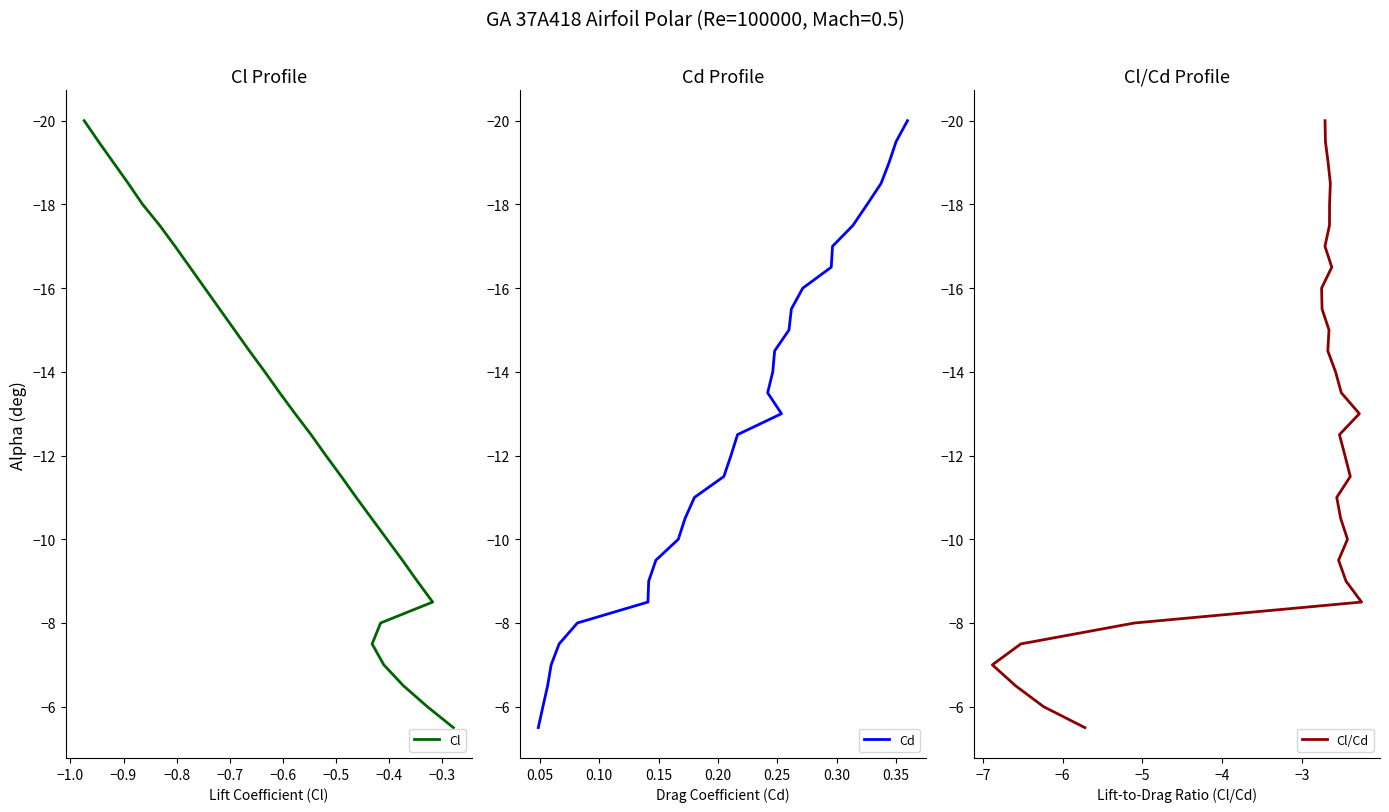

The Cl series shows -24.5 at 12. True or false?

False